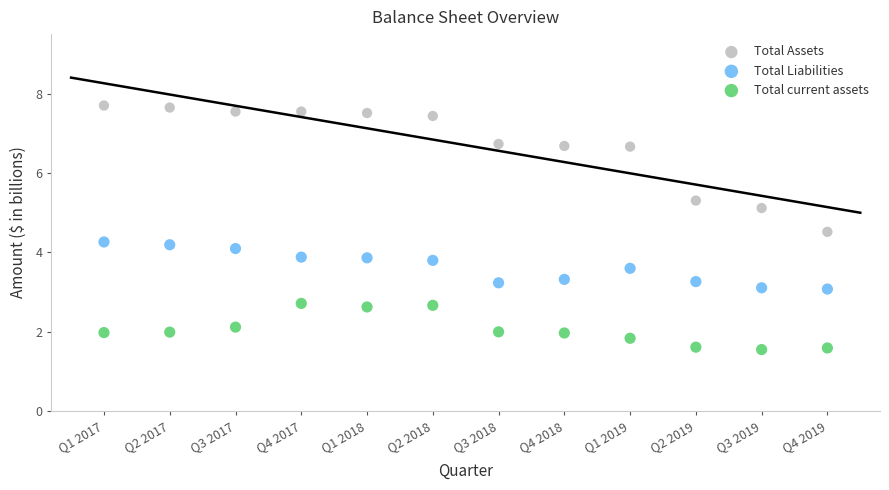

Which series contains the lowest Y value?

Total current assets